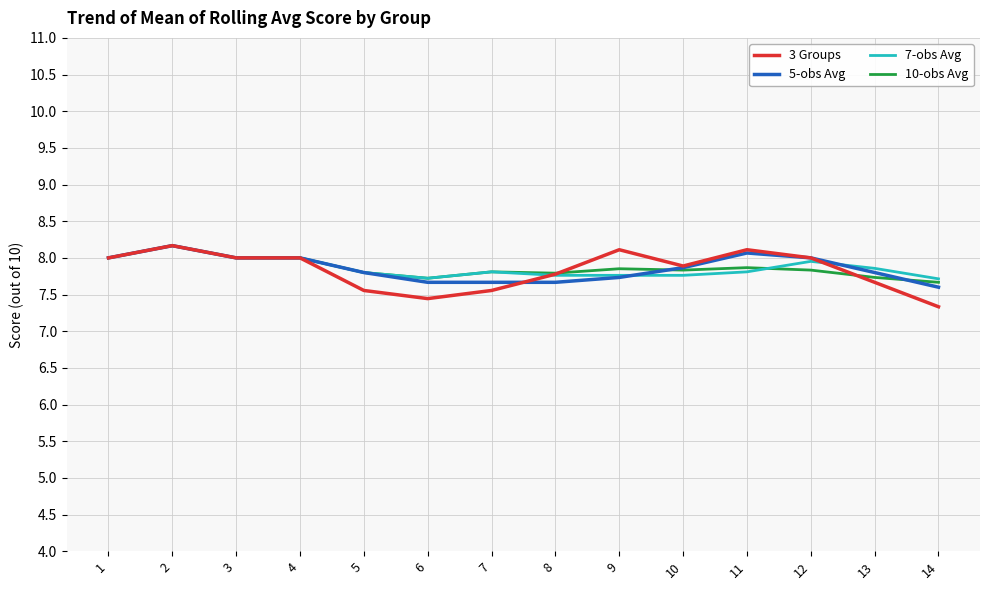

What is the greatest value displayed?

8.2